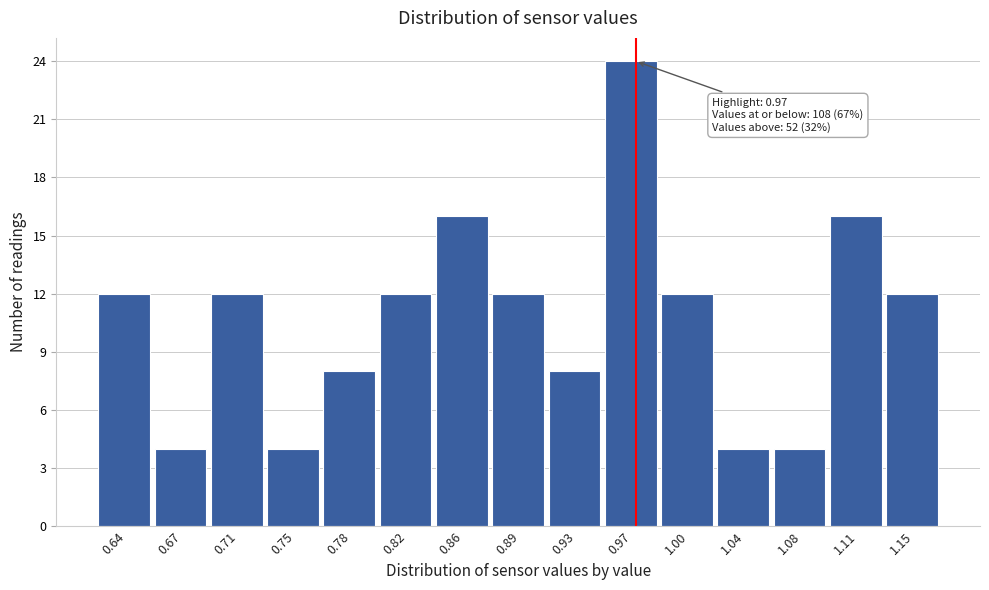

Which range on the x-axis has the tallest bar?

0.950 to 0.985